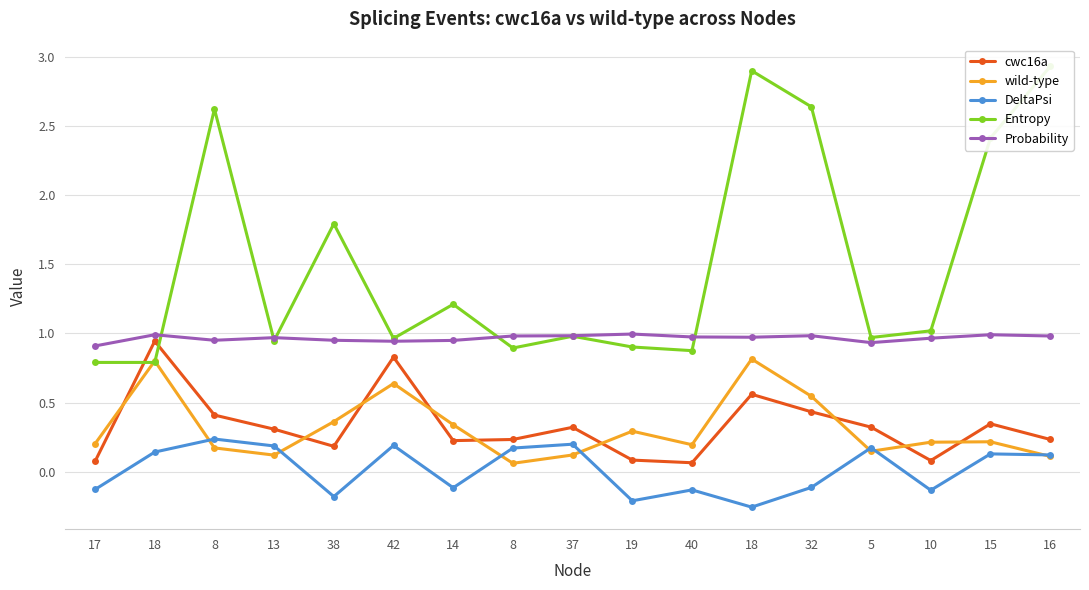

Does the chart display data point markers on the line(s)?

Yes